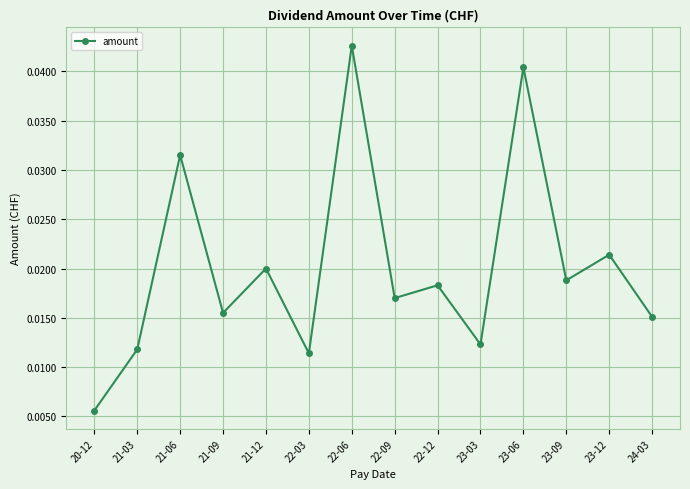

How many categories are shown in the chart?

14